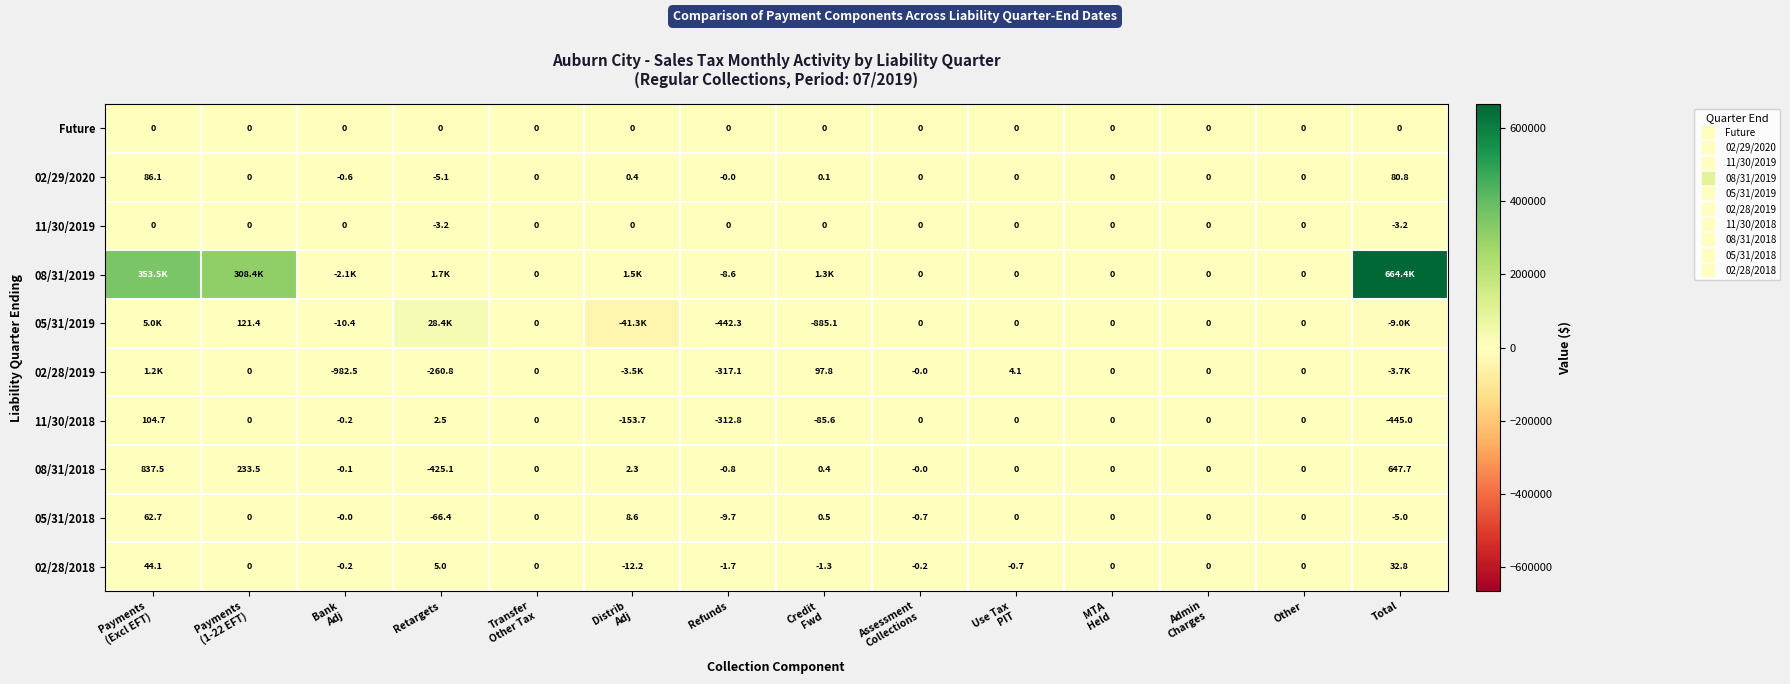

Which label corresponds to the smallest value in the chart?

Distrib
Adj